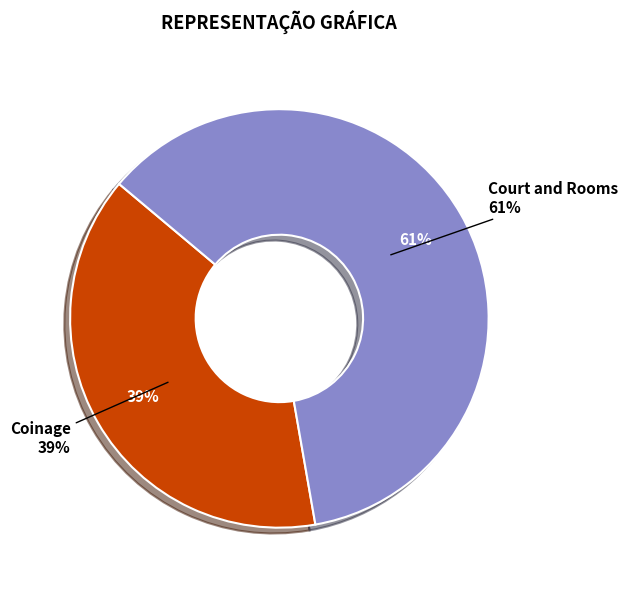

What is the total percentage of Coinage and Court and Rooms?

100.0%